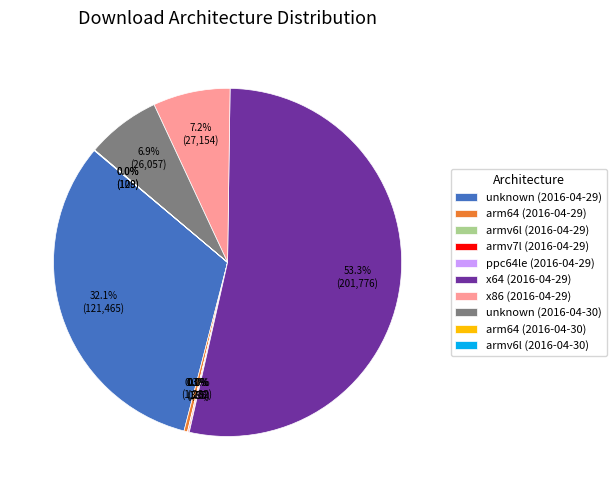

Which has a higher value, unknown (2016-04-29) or x64 (2016-04-29)?

x64 (2016-04-29)